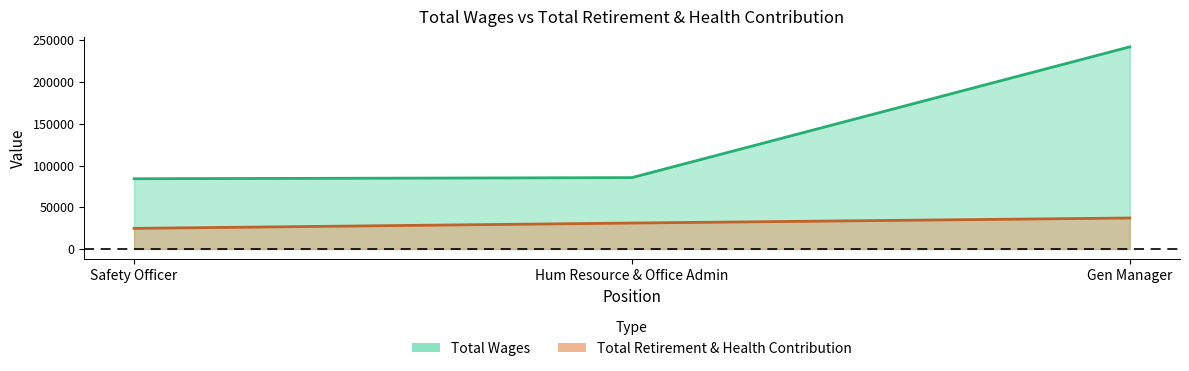

What is the difference between the second highest and minimum values?

6387